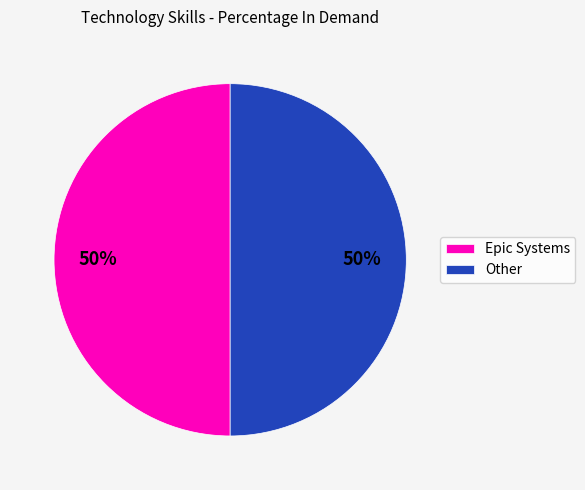

The Other slice represents 59% of the pie. True or false?

False